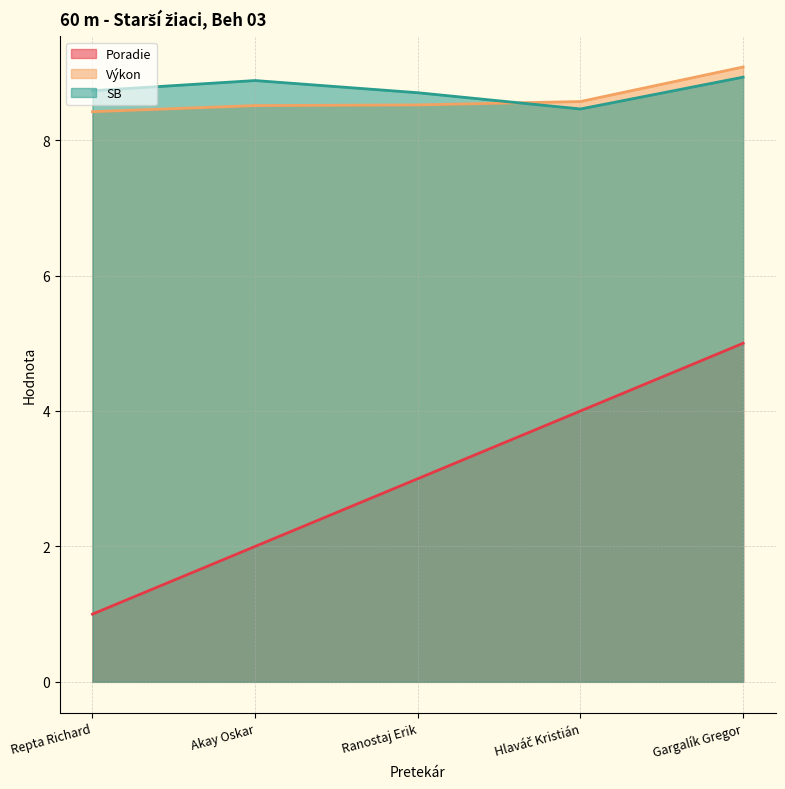

True or false: Poradie has a value of 2.0 at Akay Oskar.

True